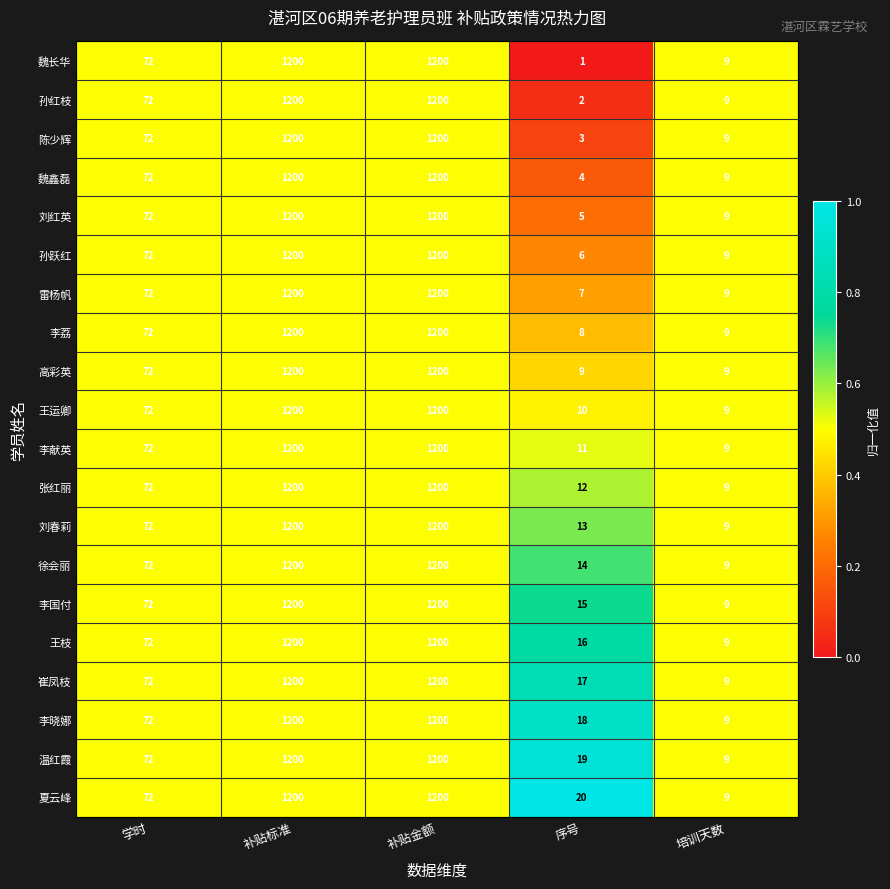

What is the total value across all series at 培训天数?

180